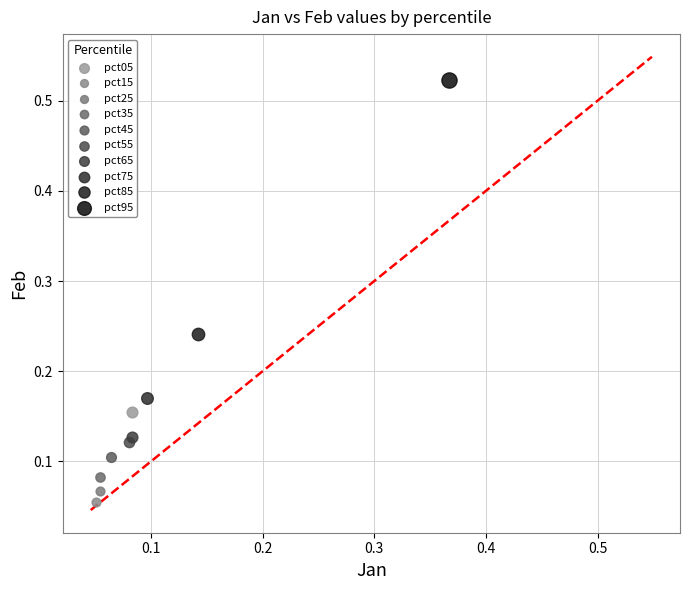

What are all the series names shown in the legend?

pct05, pct15, pct25, pct35, pct45, pct55, pct65, pct75, pct85, pct95